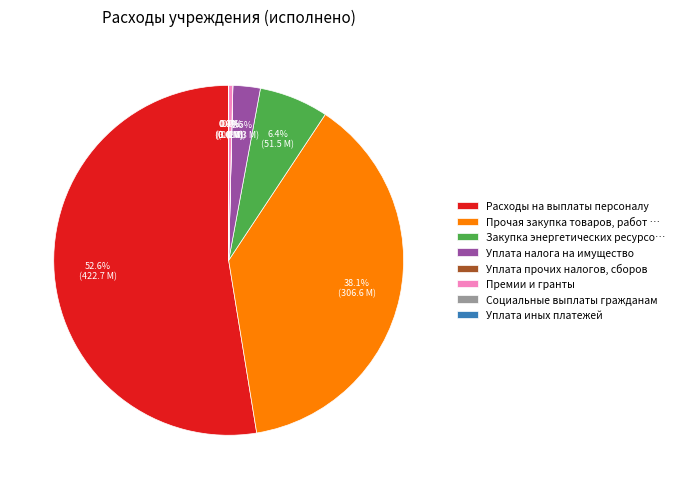

Approximately how many times larger is the value at Прочая закупка товаров, работ … compared to Закупка энергетических ресурсо…?

6.0